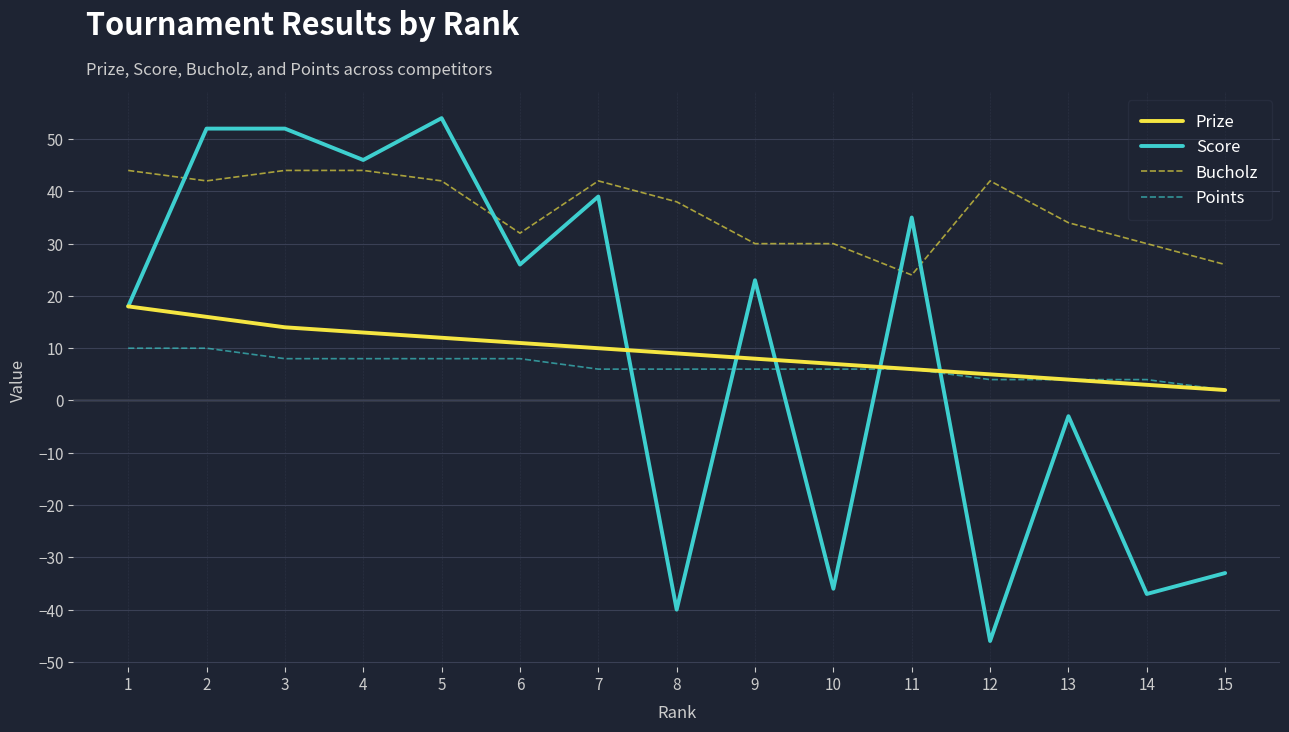

List the series in order of their peak value, lowest first.

Points, Prize, Bucholz, Score